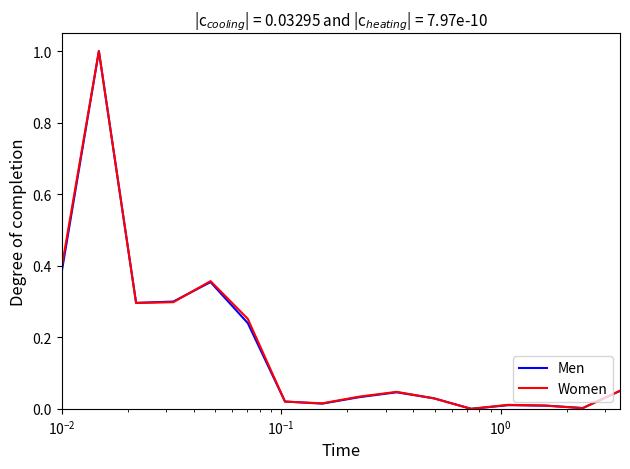

What is the greatest value displayed?

1.0